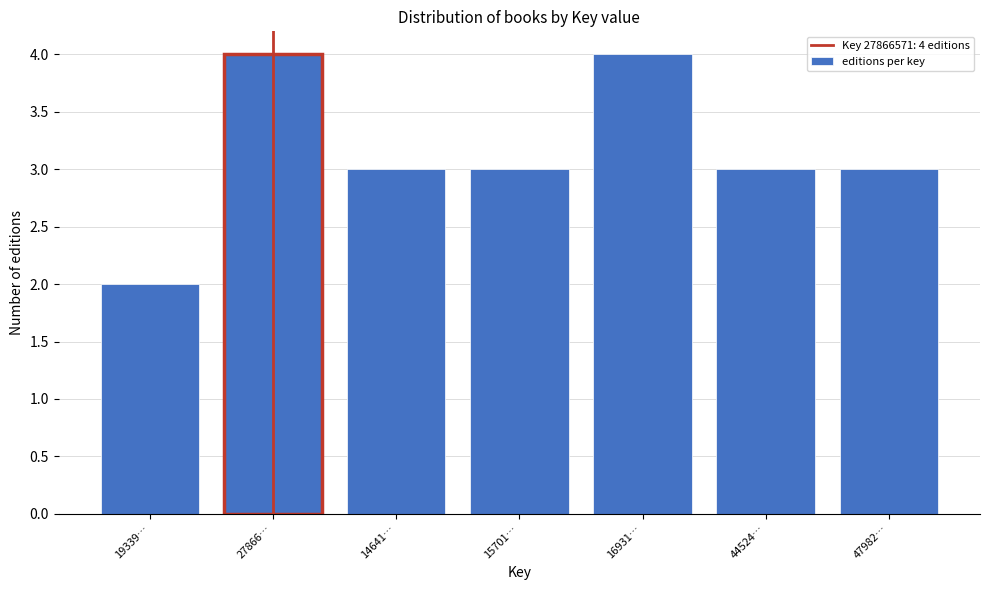

Reading left to right, extract all data points from this chart.

19339…=2	27866…=4	14641…=3	15701…=3	16931…=4	44524…=3	47982…=3